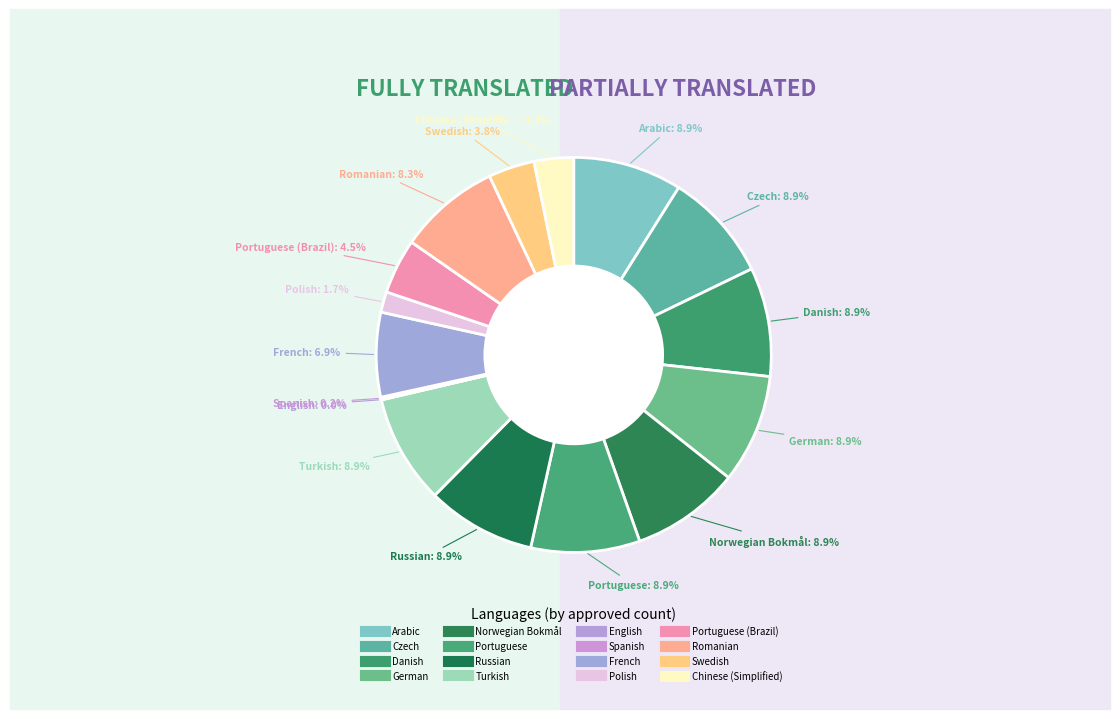

How many segments does this pie chart have?

16